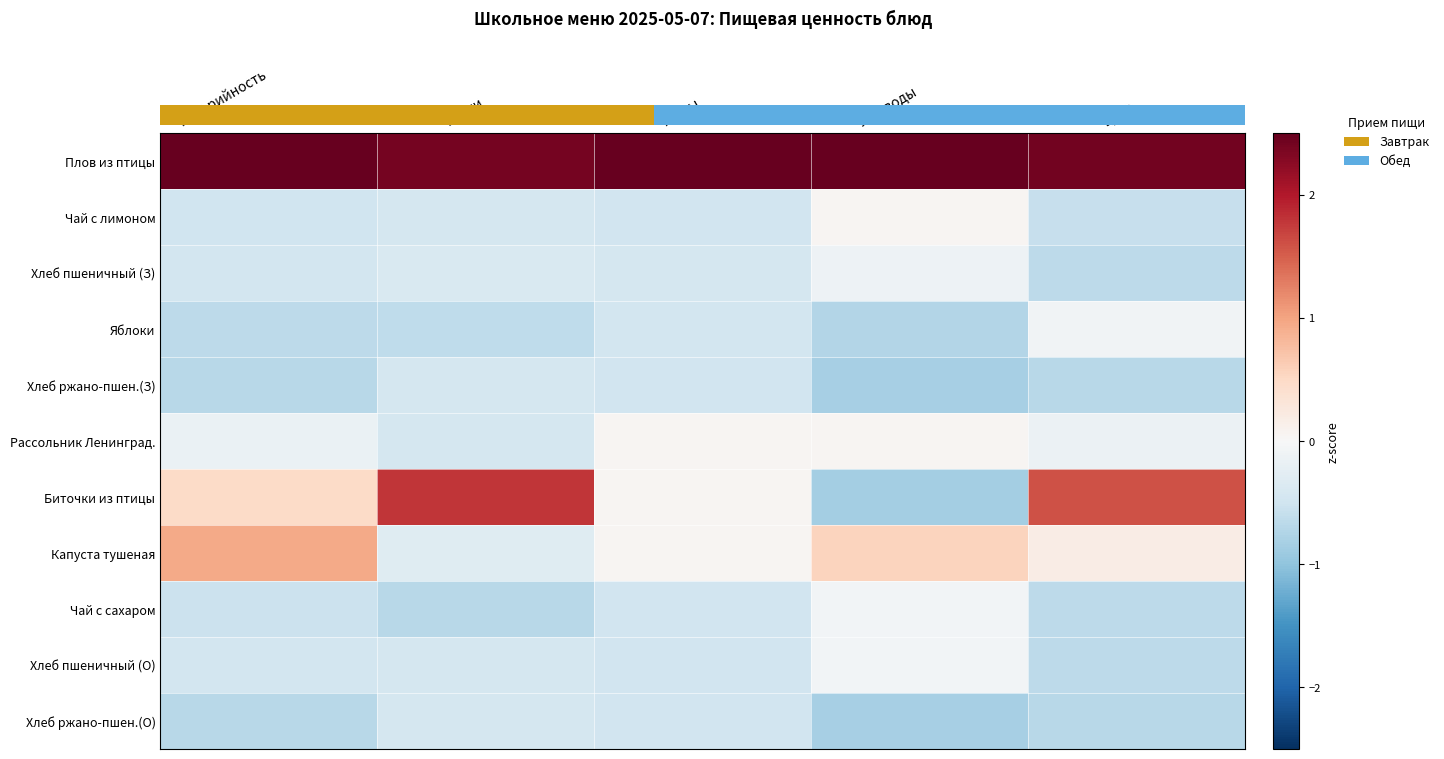

Which category has the lowest value in the Хлеб ржано-пшен.(З) series?

Углеводы